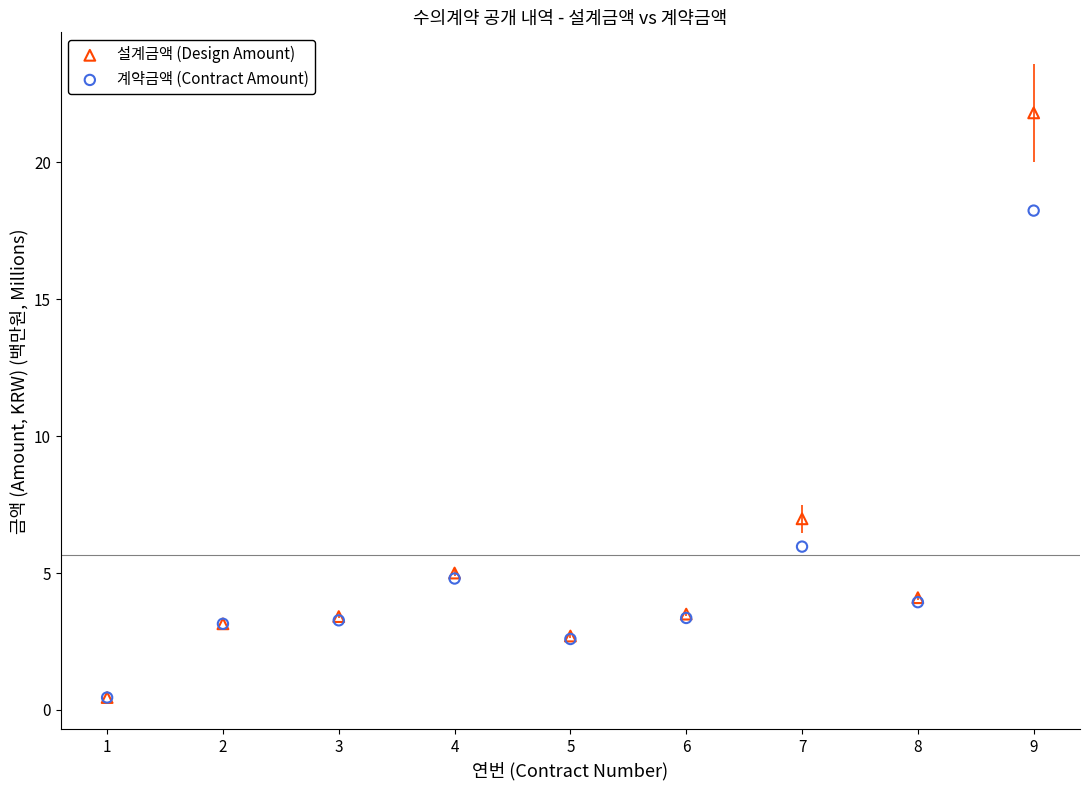

Which series reaches the maximum Y coordinate?

설계금액 (Design Amount)